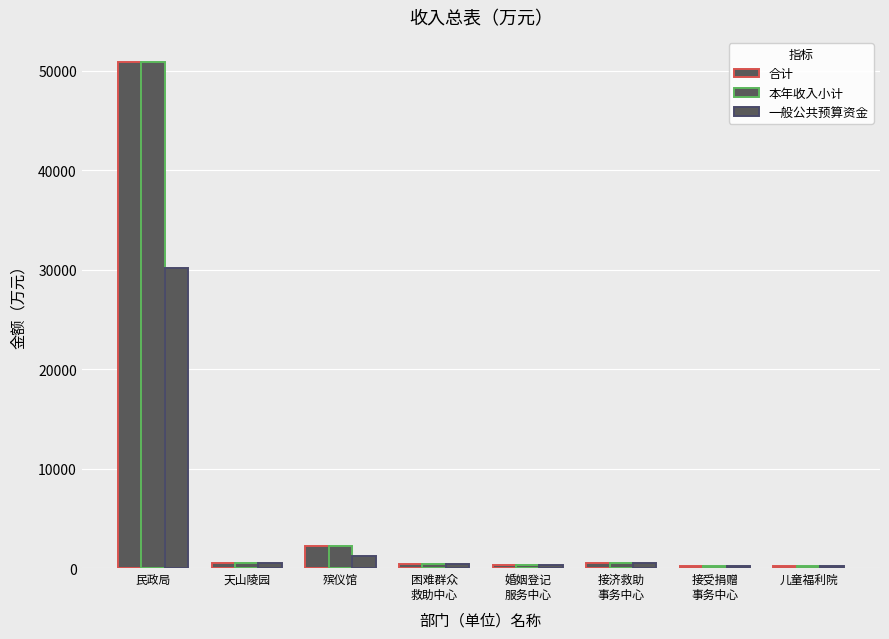

How many groups of bars are there?

8